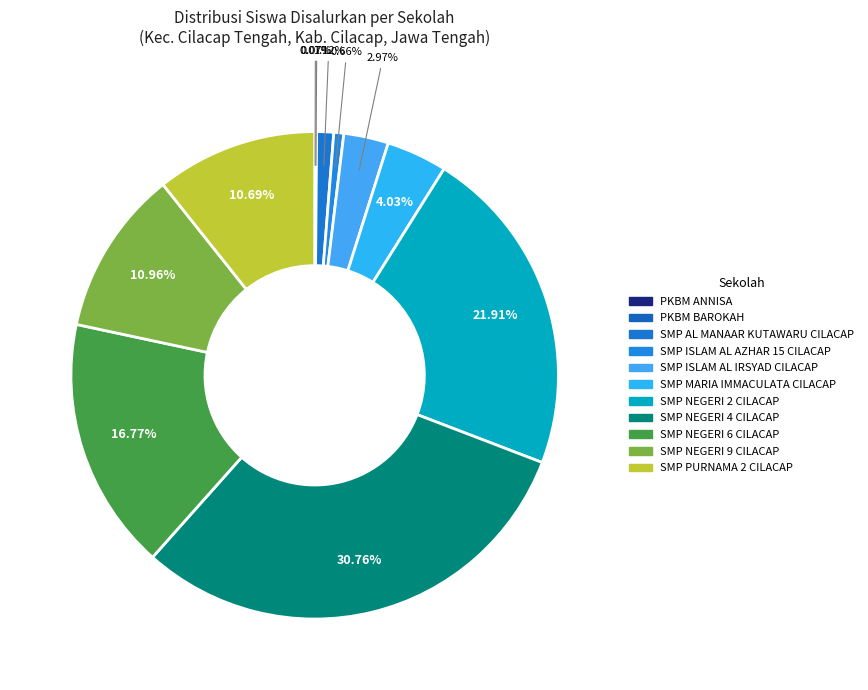

What portion of the pie excludes SMP NEGERI 4 CILACAP?

69.2%